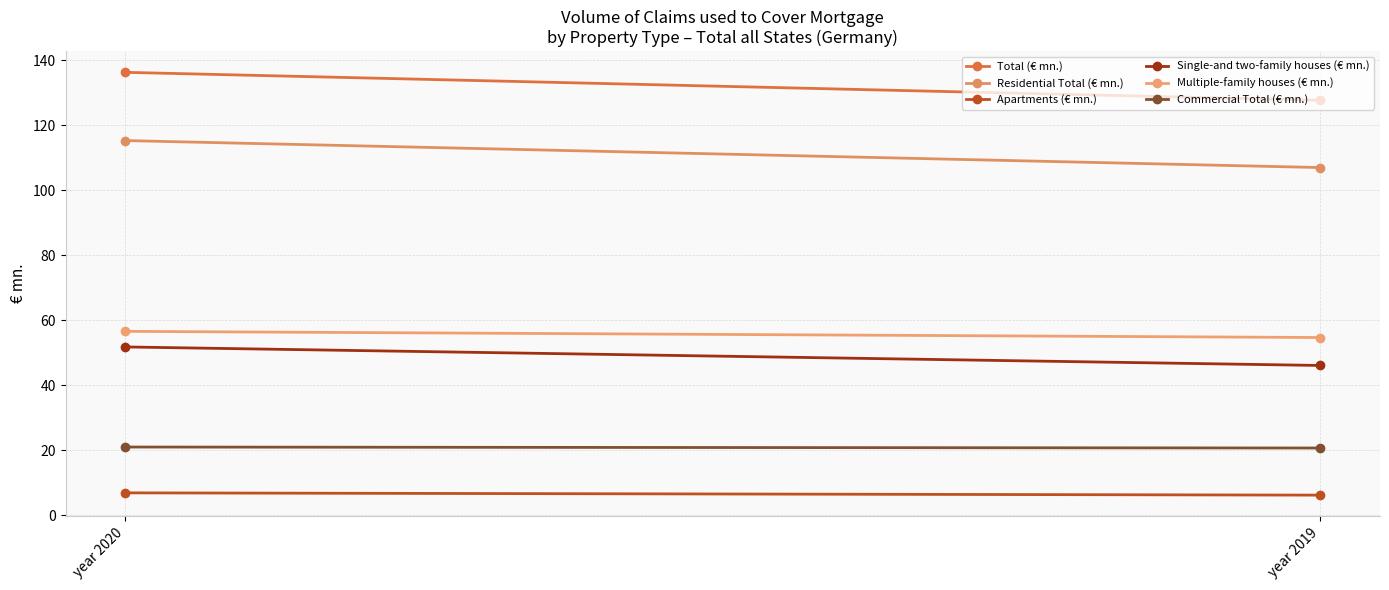

The value of Total (€ mn.) at year 2020 is 93.7. True or false?

False